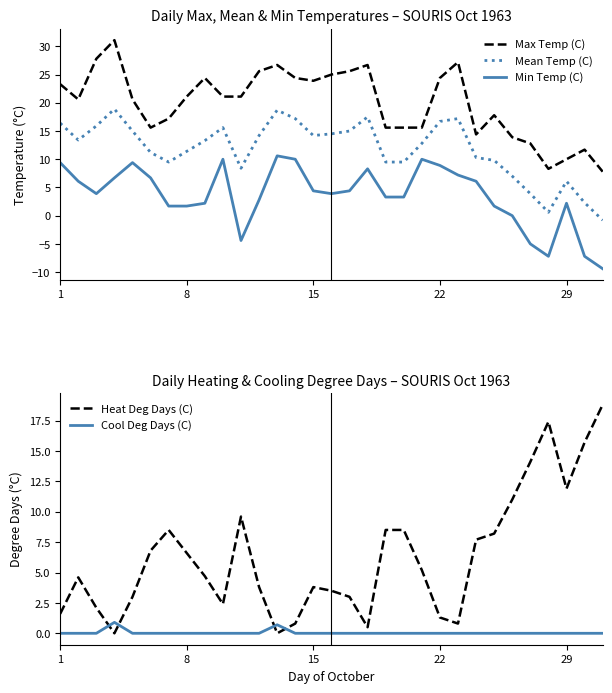

True or false: Max Temp (C) and Min Temp (C) cross at least once.

False